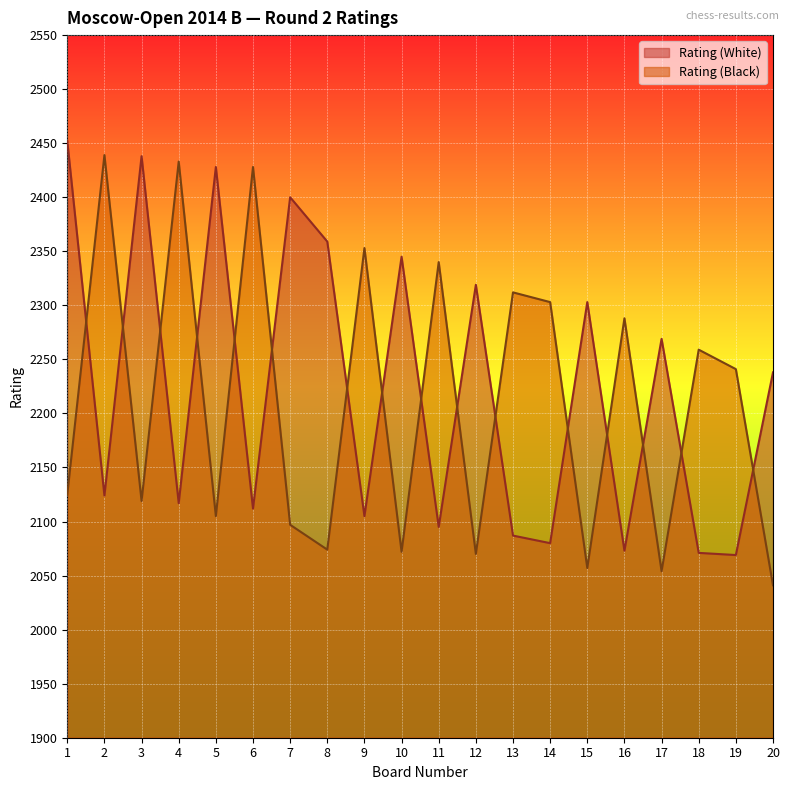

Which series has the largest range (max minus min)?

Rating (Black)